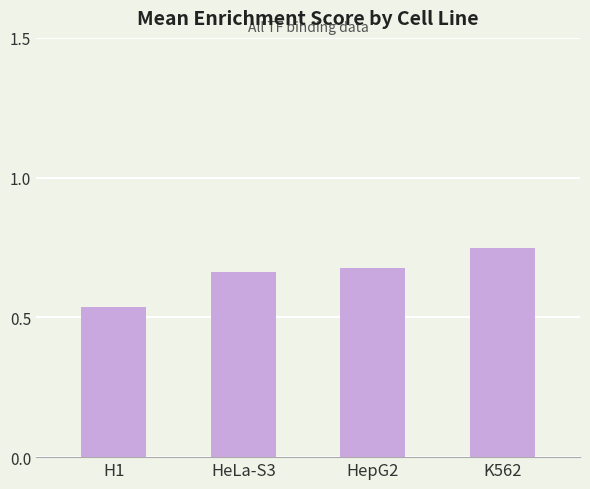

Which category has the highest value across all series?

K562